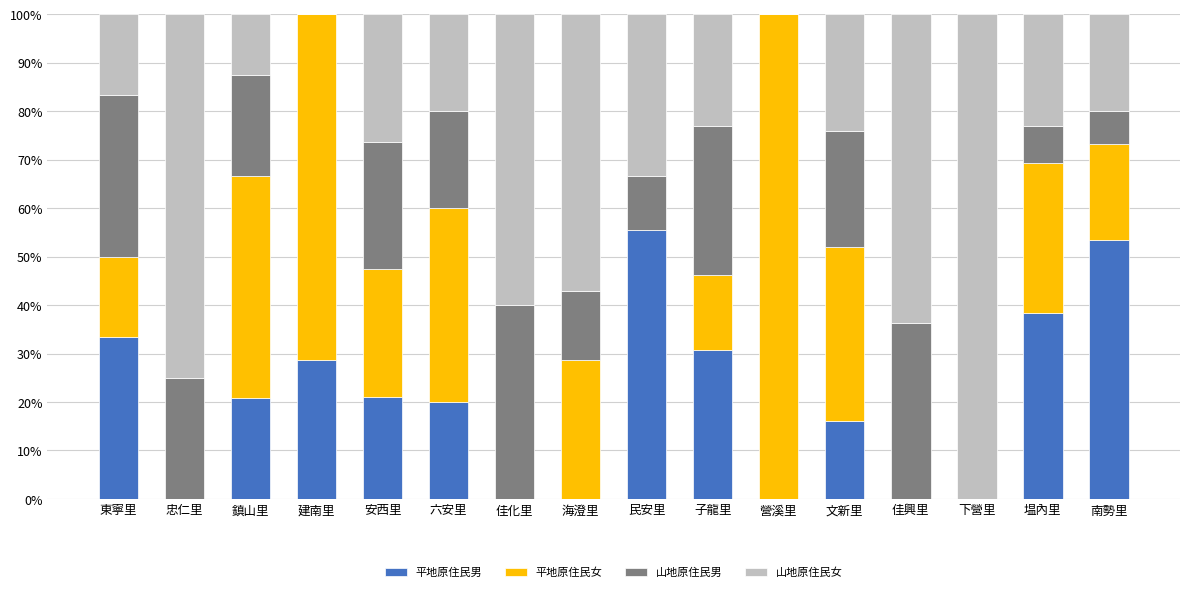

The value of 平地原住民男 at 忠仁里 is 22.6. True or false?

False